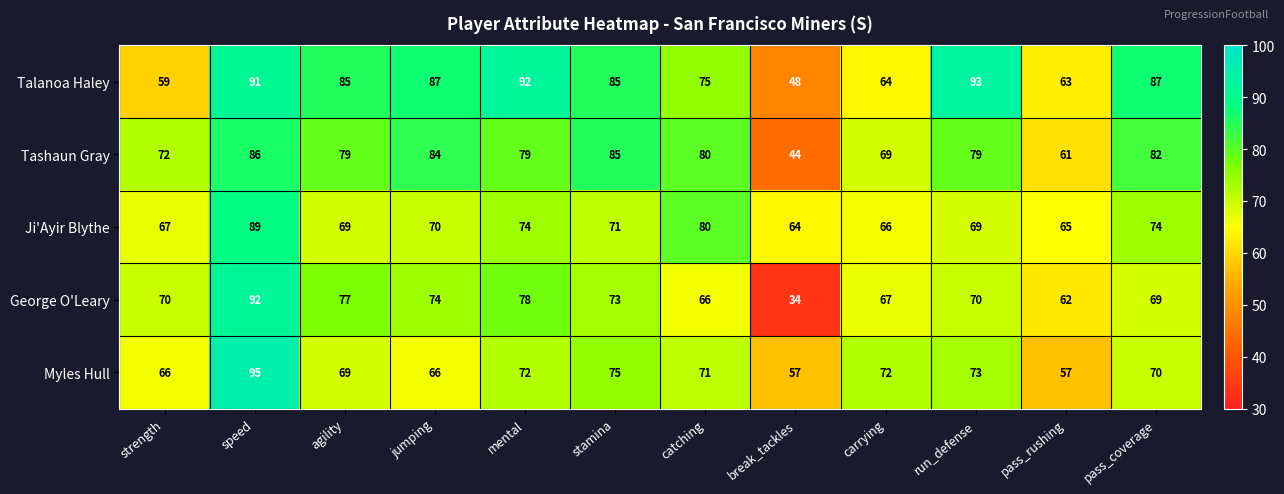

What is the sum of all Ji'Ayir Blythe values?

858